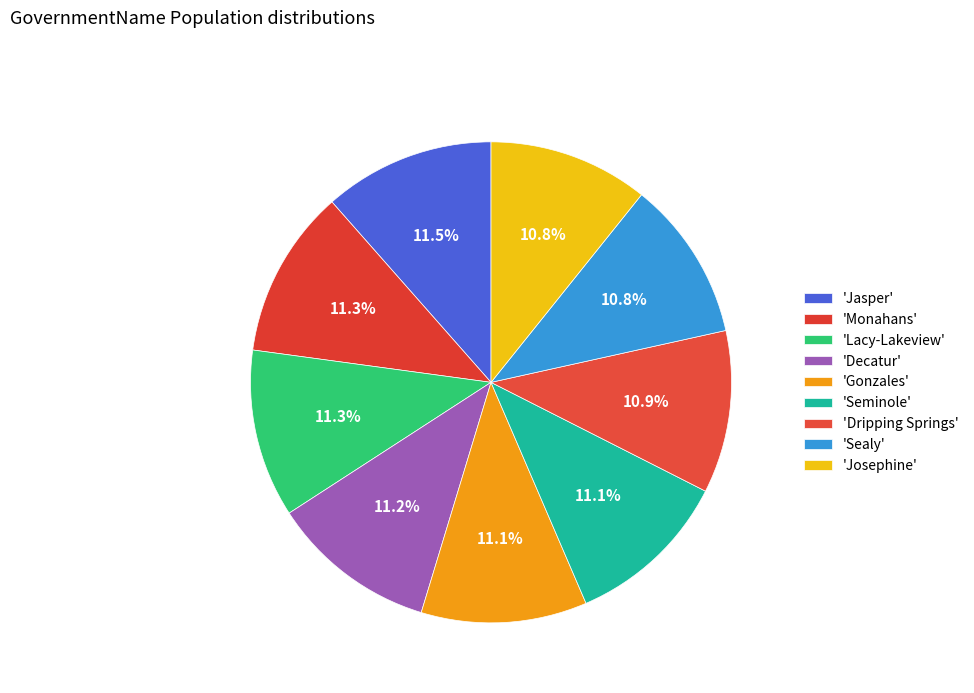

How many segments does this pie chart have?

9